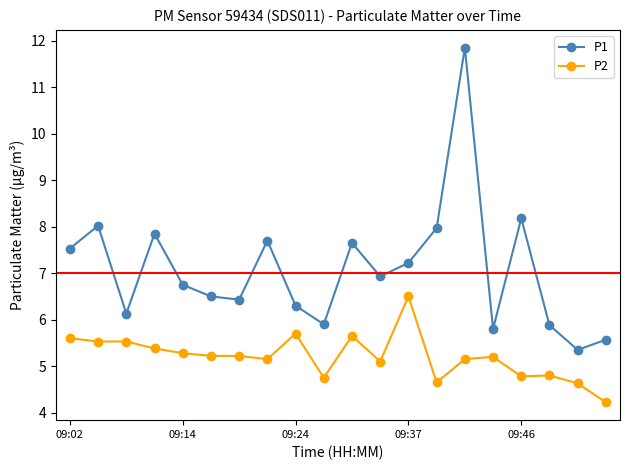

What is the minimum value shown in the chart?

4.2